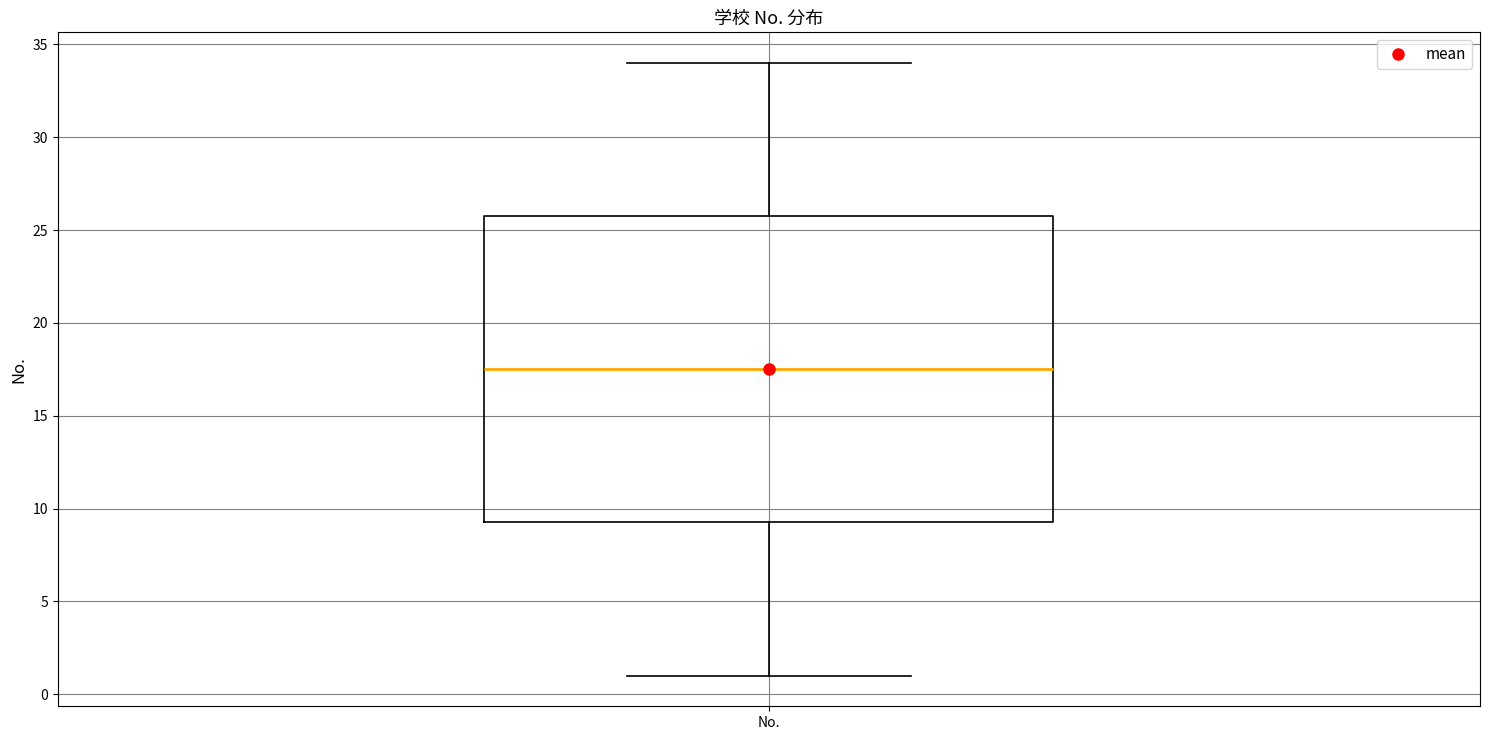

Transcribe this box plot: give where the median line is, the range the box spans, and where the two whiskers end, as read against the y-axis. The values are not printed on the chart, so give them approximately, as read against the axis.

median 17.5, box 9.5 to 26.0, whiskers 1.0 to 34.0